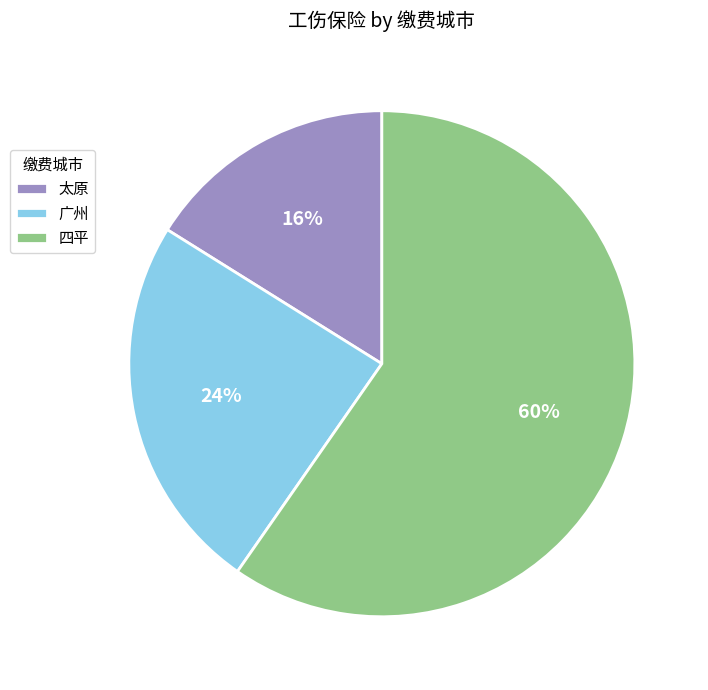

Which category has the biggest portion of the pie?

四平